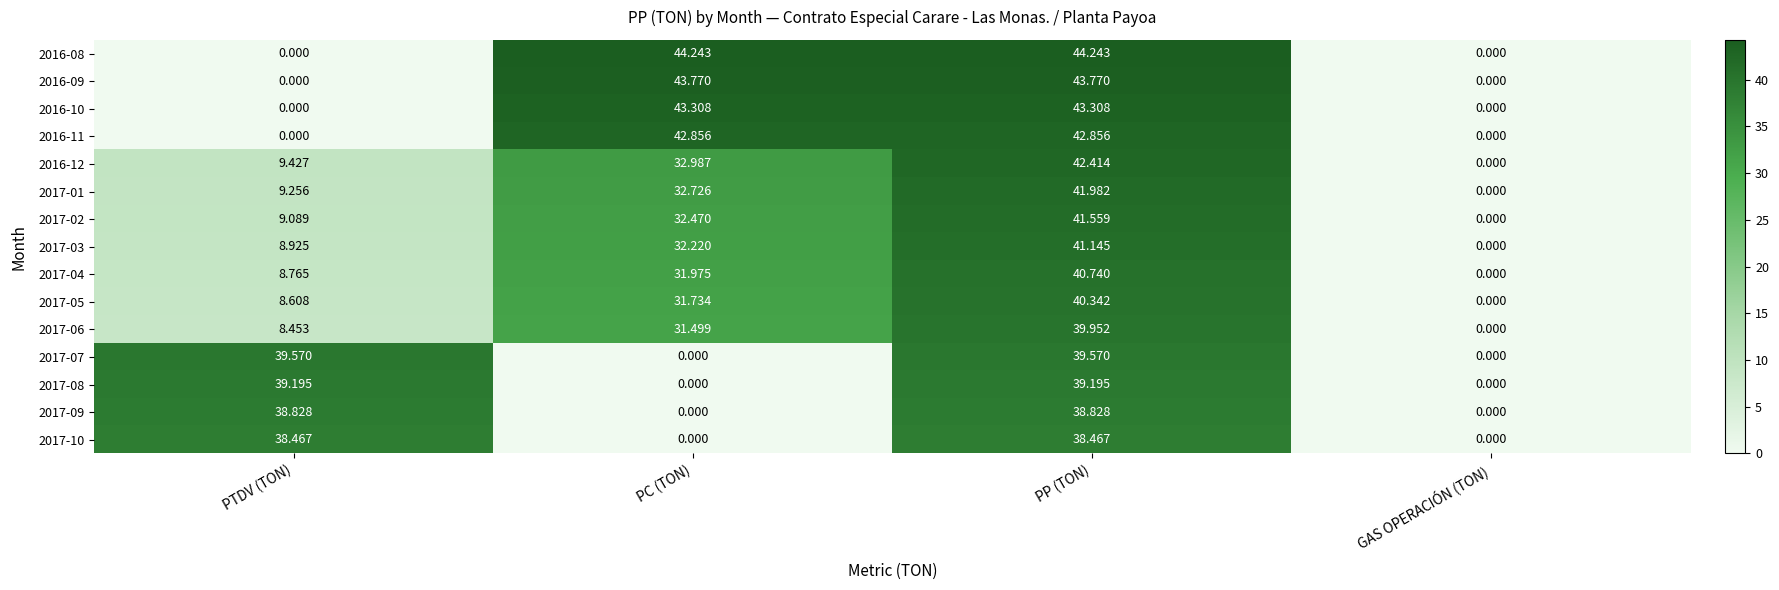

What is the difference between the highest and lowest values at PP (TON)?

5.8